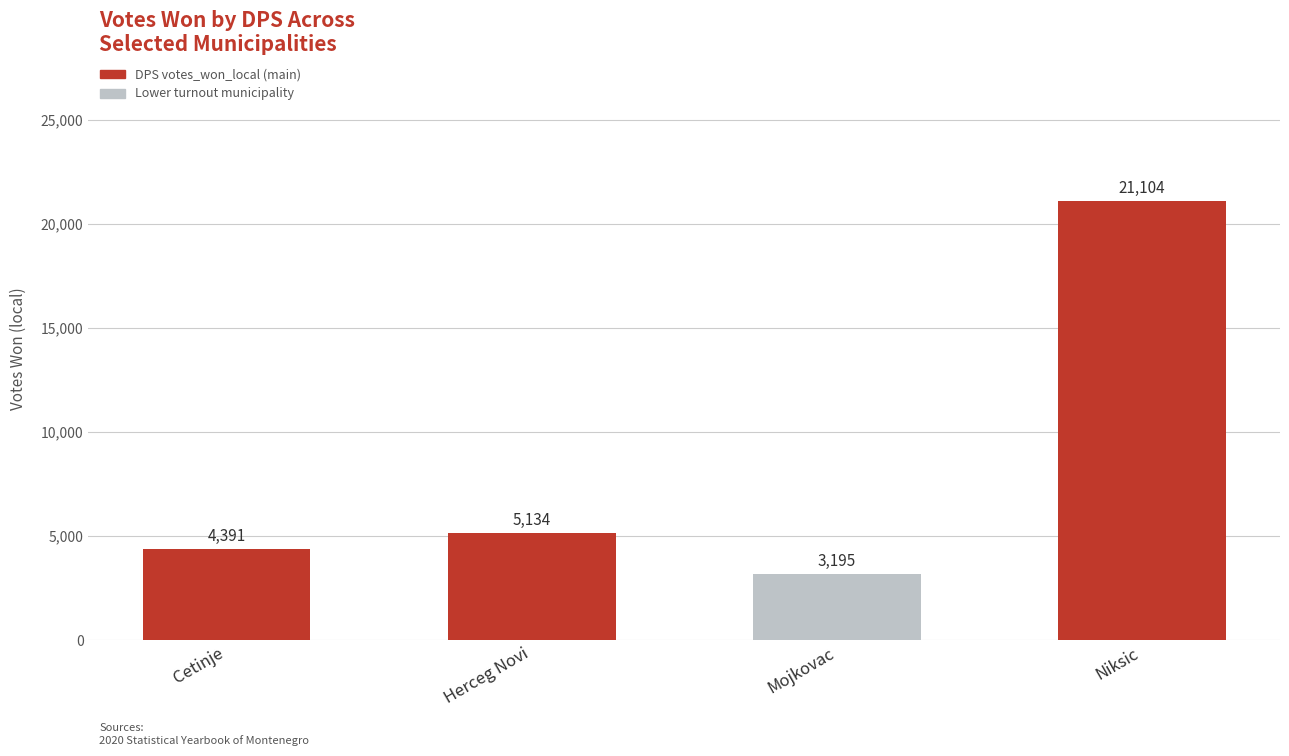

What position from the right is Niksic?

1